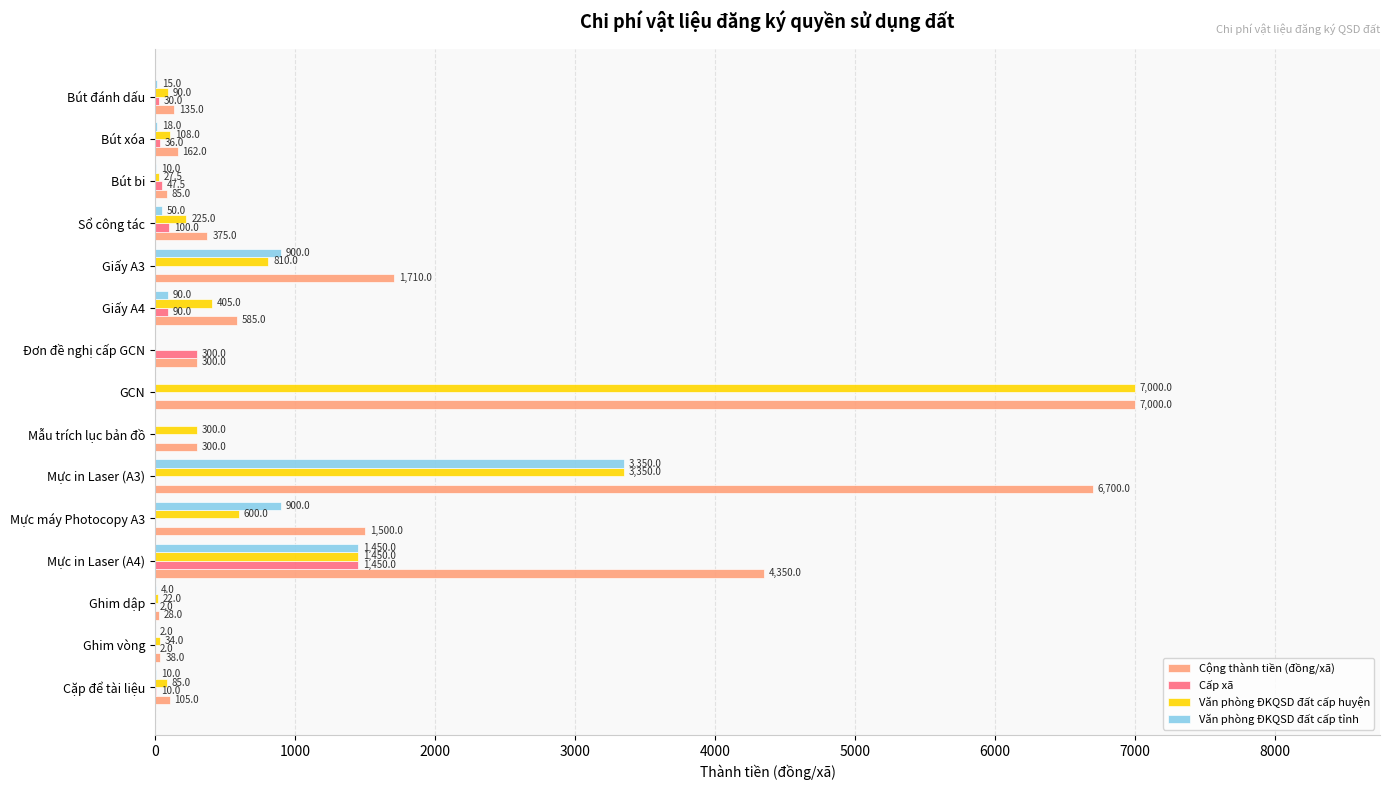

What are all the series names shown in the legend?

Cộng thành tiền (đồng/xã), Cấp xã, Văn phòng ĐKQSD đất cấp huyện, Văn phòng ĐKQSD đất cấp tỉnh